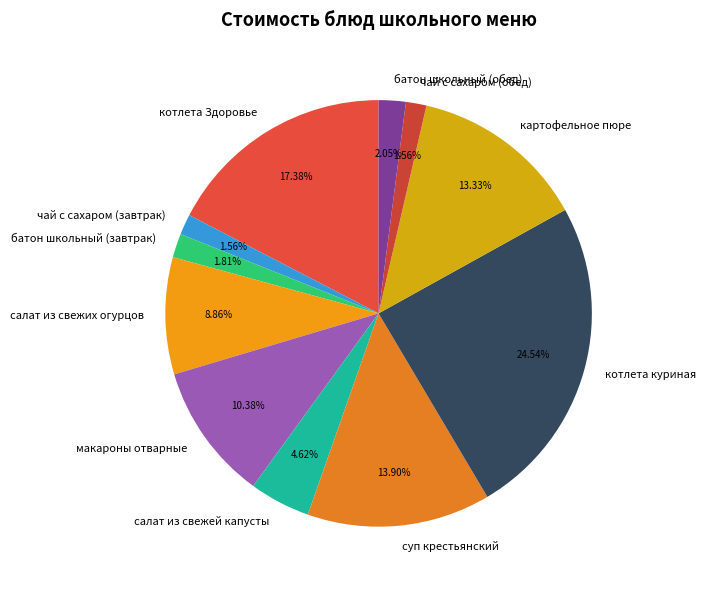

Does any single category account for the majority?

No